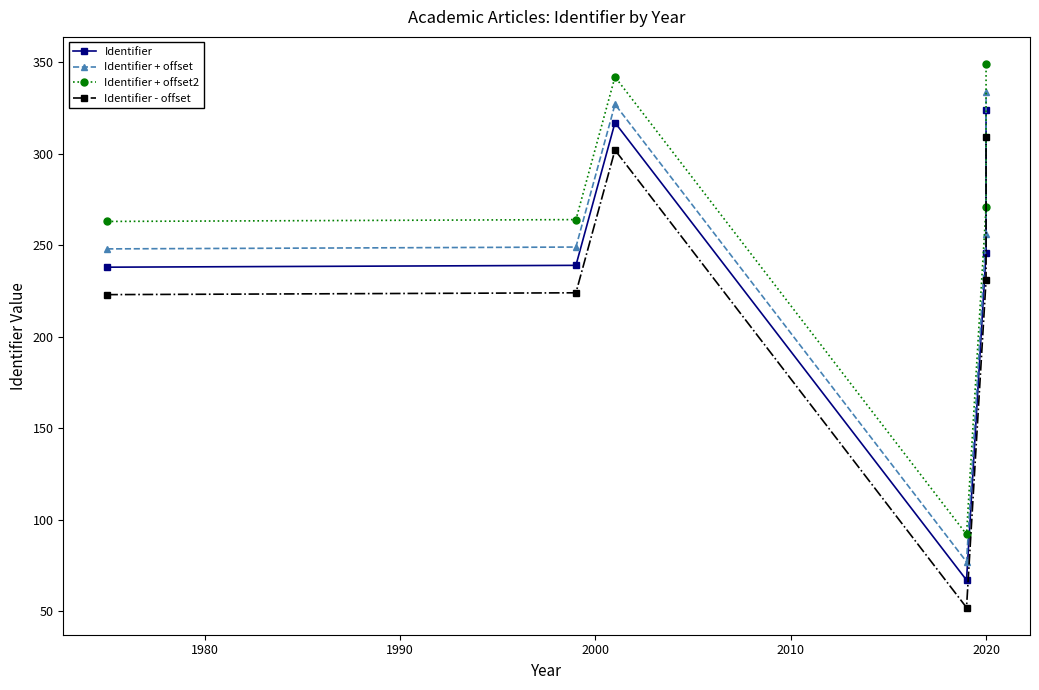

What are all the series names shown in the legend?

Identifier, Identifier + offset, Identifier + offset2, Identifier - offset